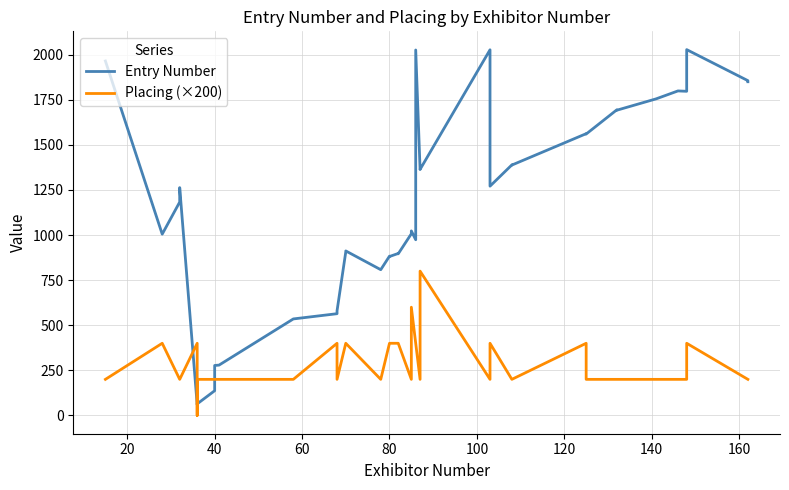

Reading left to right, extract all data points from this chart.

Entry Number: 1965	1005	1183	1263	60	64	64	137	277	279	535	564	580	907	912	808	883	881	898	896	1007	1023	974	2026	1363	1364	2027	1271	1389	1388	1562	1560	1694	1692	1755	1799	1797	2028	1856	1850
Placing (×200): 200	400	200	200	400	0	200	200	200	200	200	400	200	400	400	200	400	400	400	400	200	600	400	400	200	800	200	400	200	200	400	200	200	200	200	200	200	400	200	200